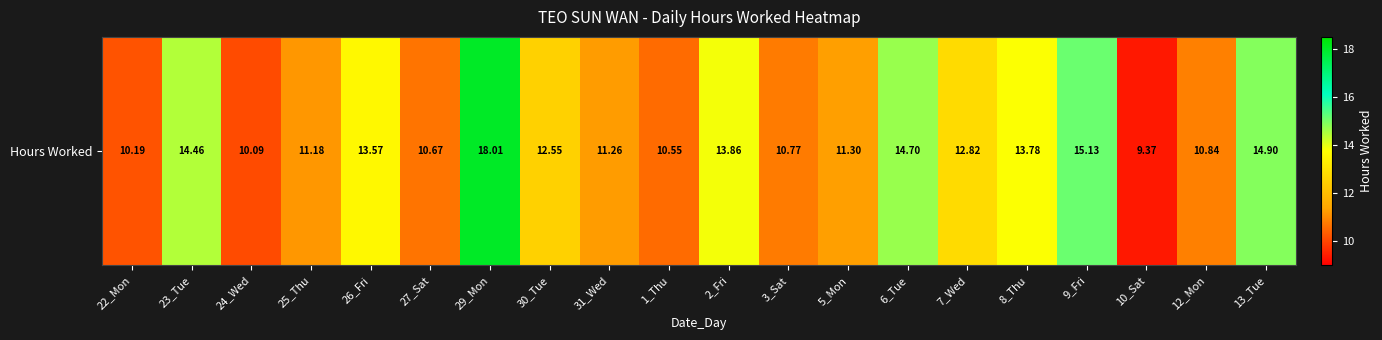

What is the difference between the maximum and minimum values?

8.6